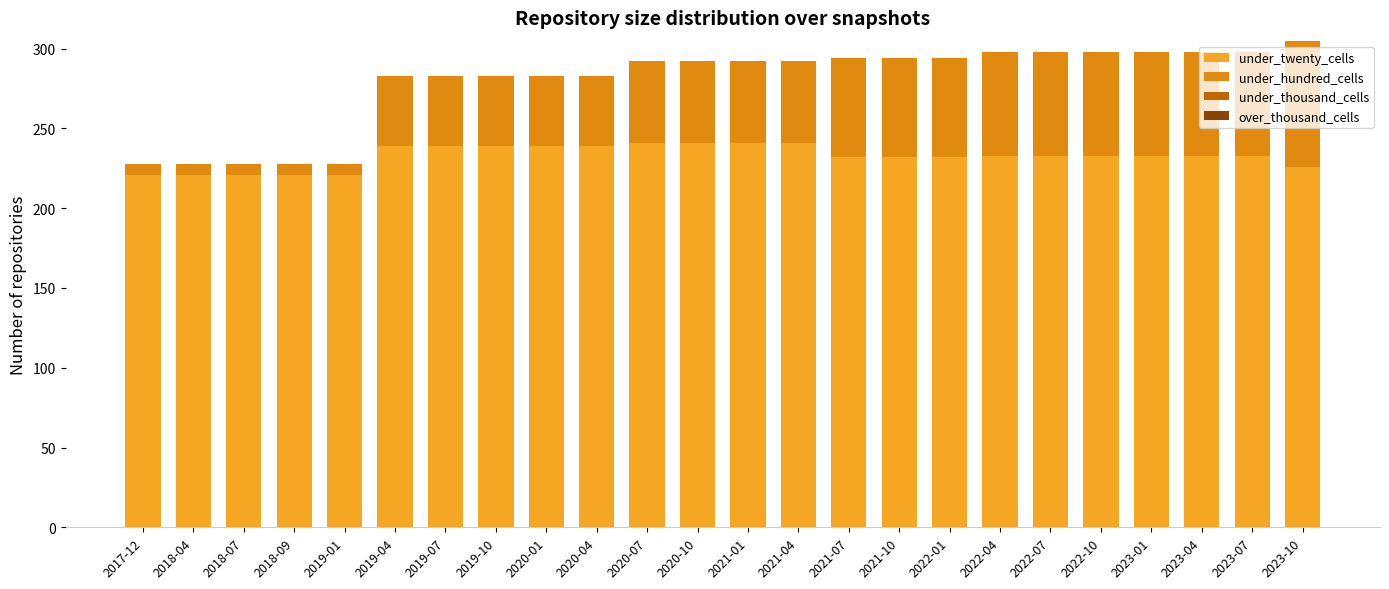

Which series has the largest range (max minus min)?

under_hundred_cells